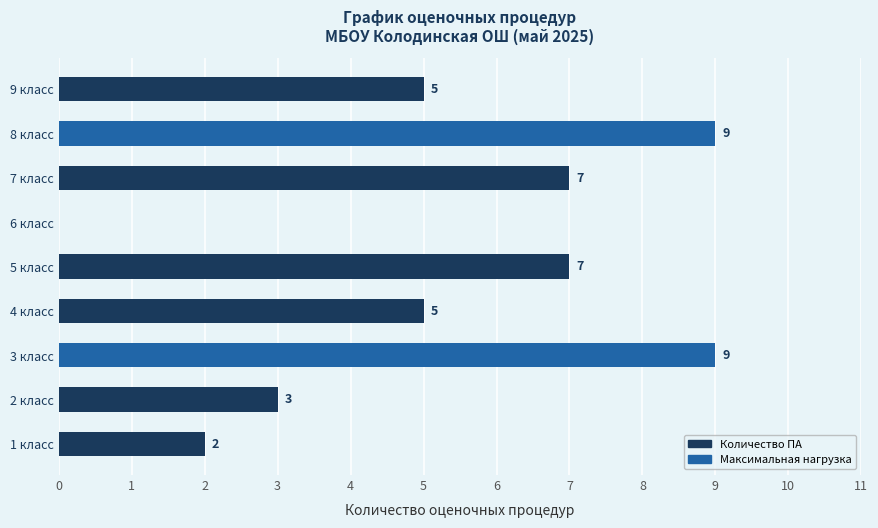

The chart shows a value of 5 at 4 класс. True or false?

True